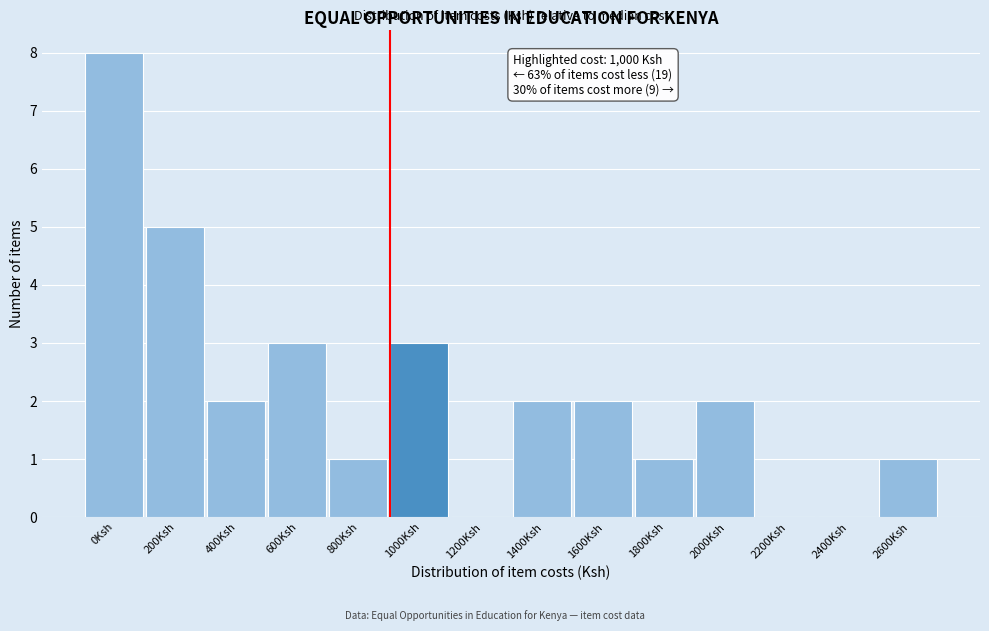

Reading right to left, what are all the values shown in this chart?

2600Ksh=1	2400Ksh=0	2200Ksh=0	2000Ksh=2	1800Ksh=1	1600Ksh=2	1400Ksh=2	1200Ksh=0	1000Ksh=3	800Ksh=1	600Ksh=3	400Ksh=2	200Ksh=5	0Ksh=8